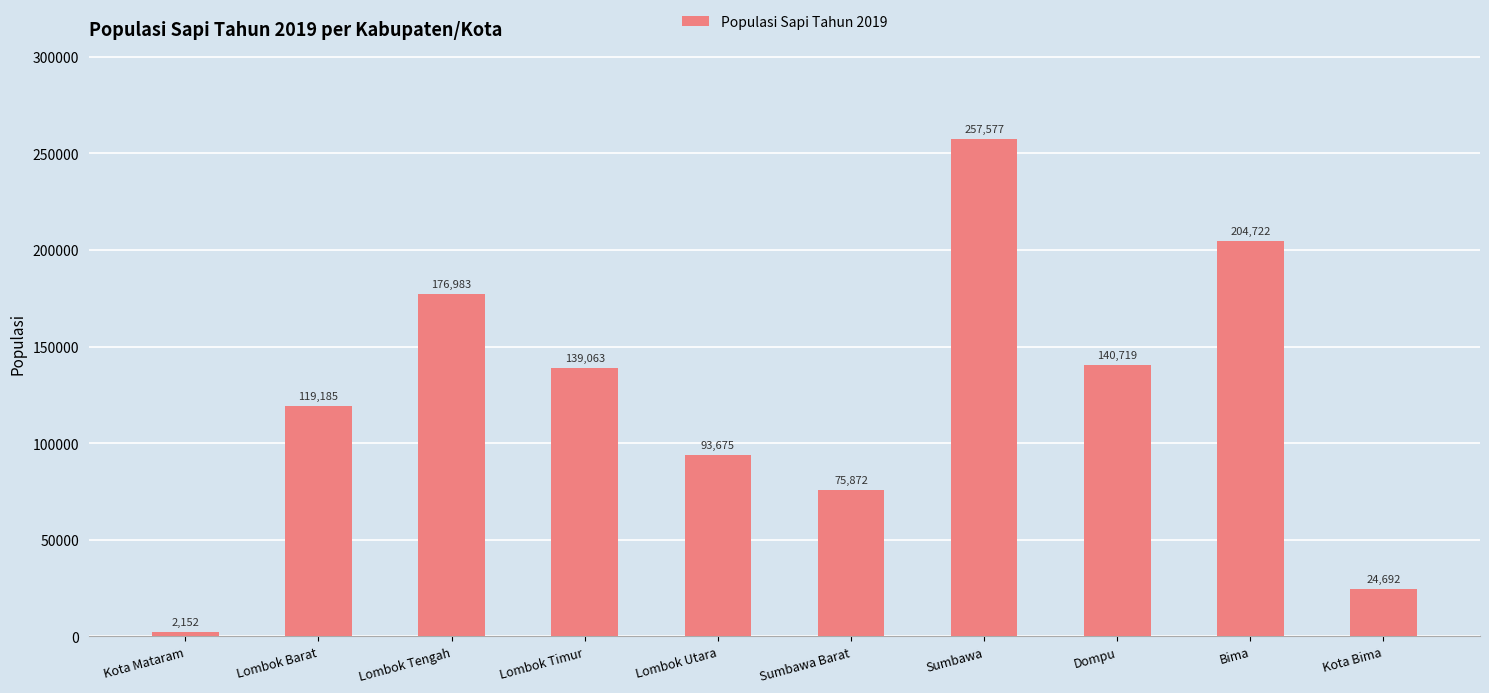

Reading left to right, extract all data points from this chart.

2152	119185	176983	139063	93675	75872	257577	140719	204722	24692